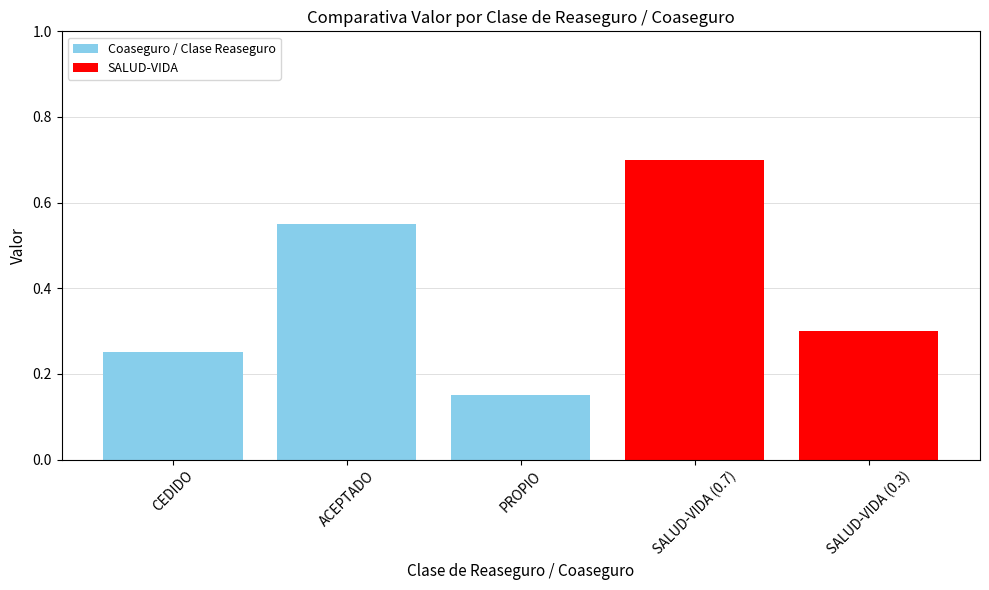

Are the bars horizontal?

No